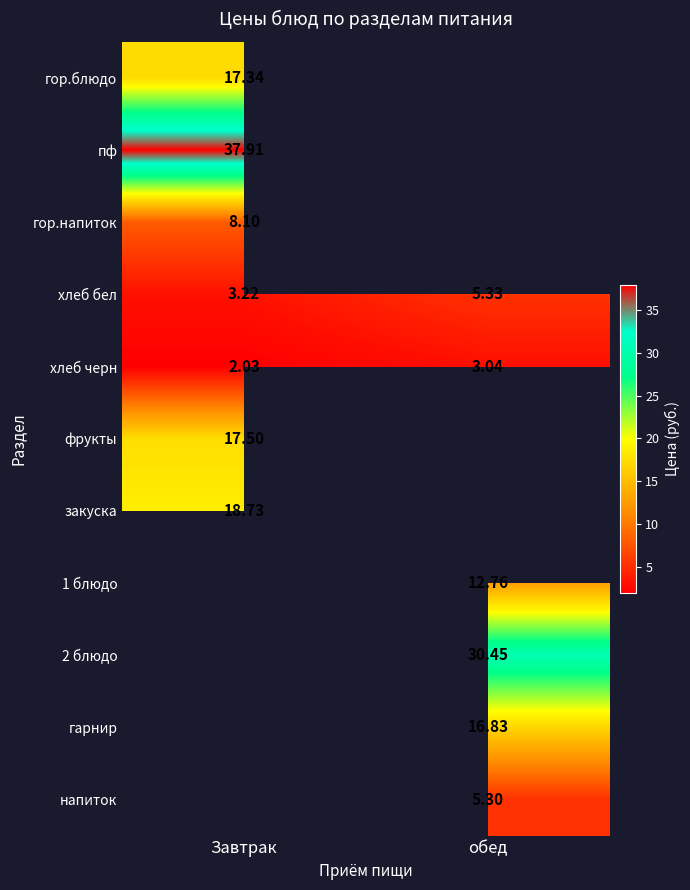

At which label does хлеб черн first exceed 3?

обед